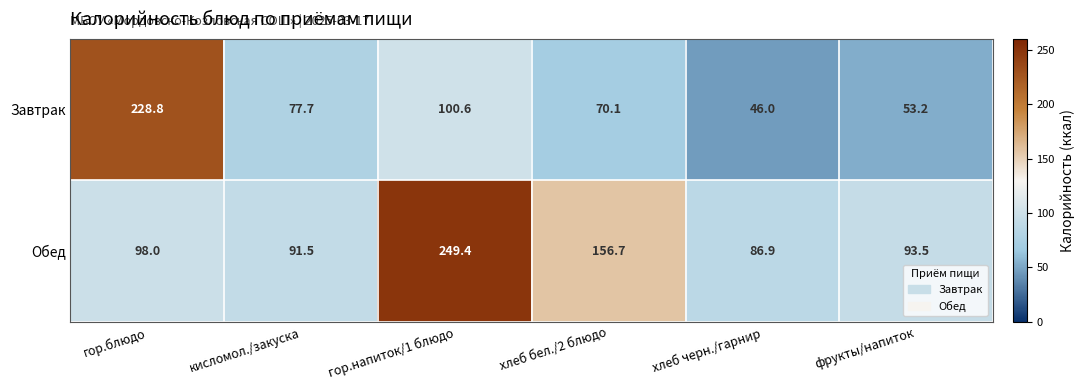

Count the number of categories in the chart.

6